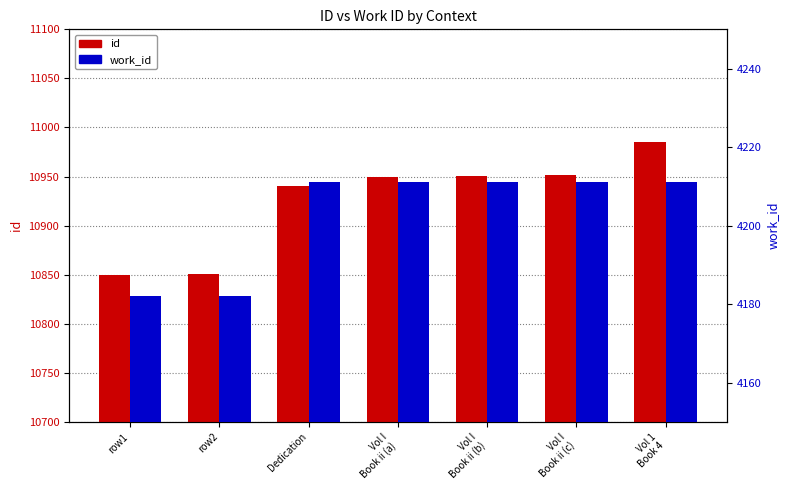

How many groups of bars are there?

7